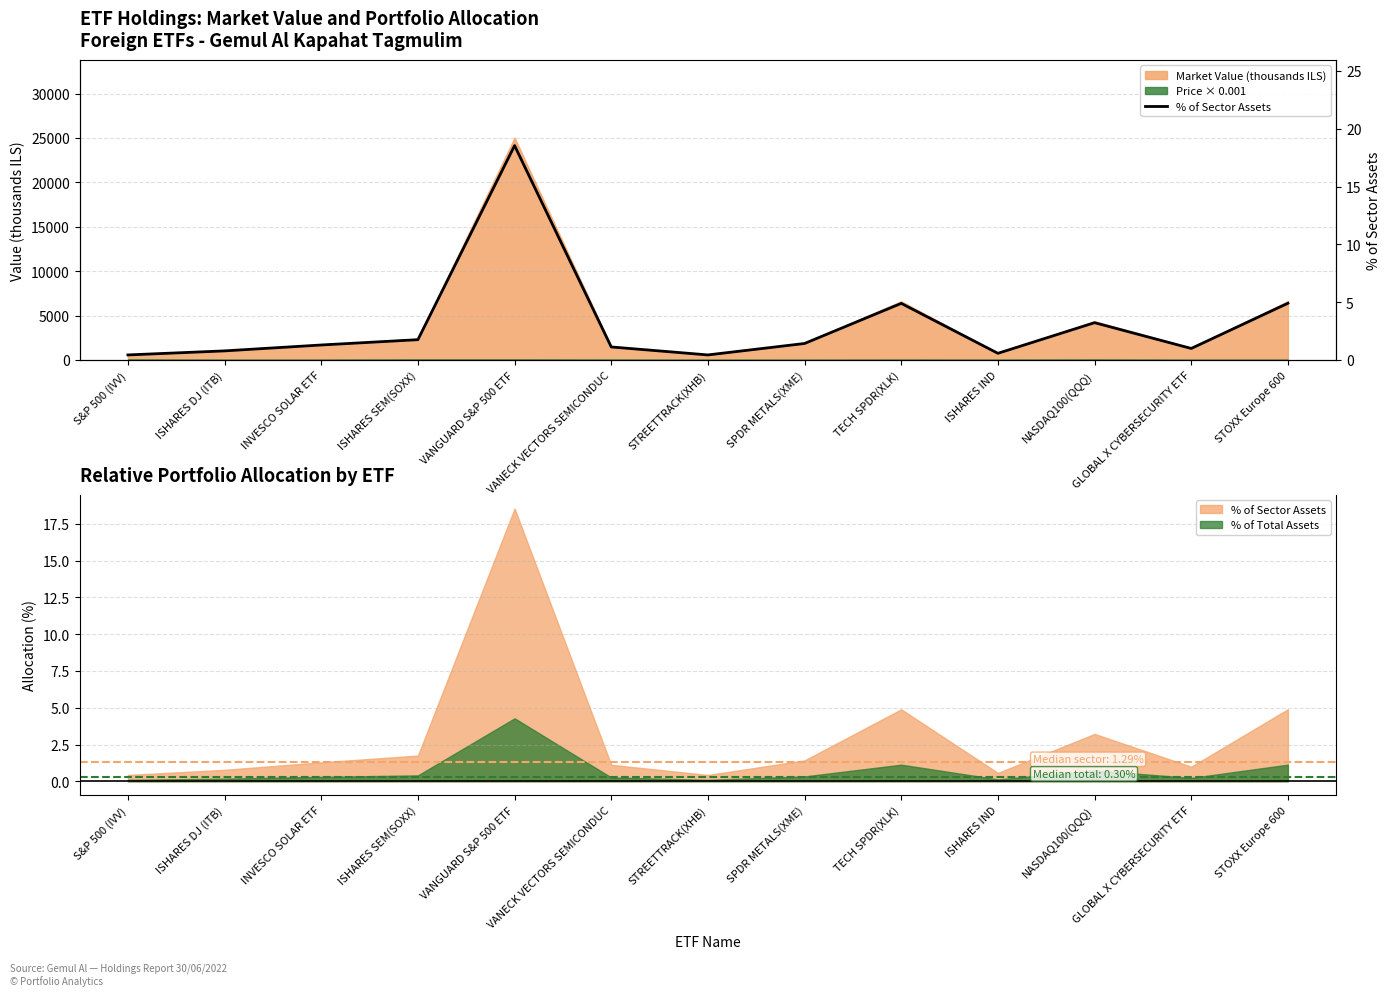

What is the difference between the values at S&P 500 (IVV) and TECH SPDR(XLK)?

4.5